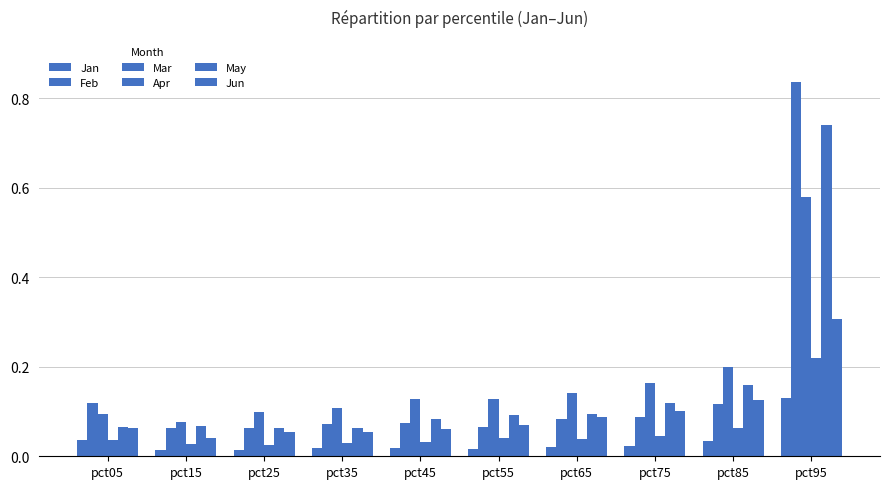

Which series has the largest total across all categories?

Mar